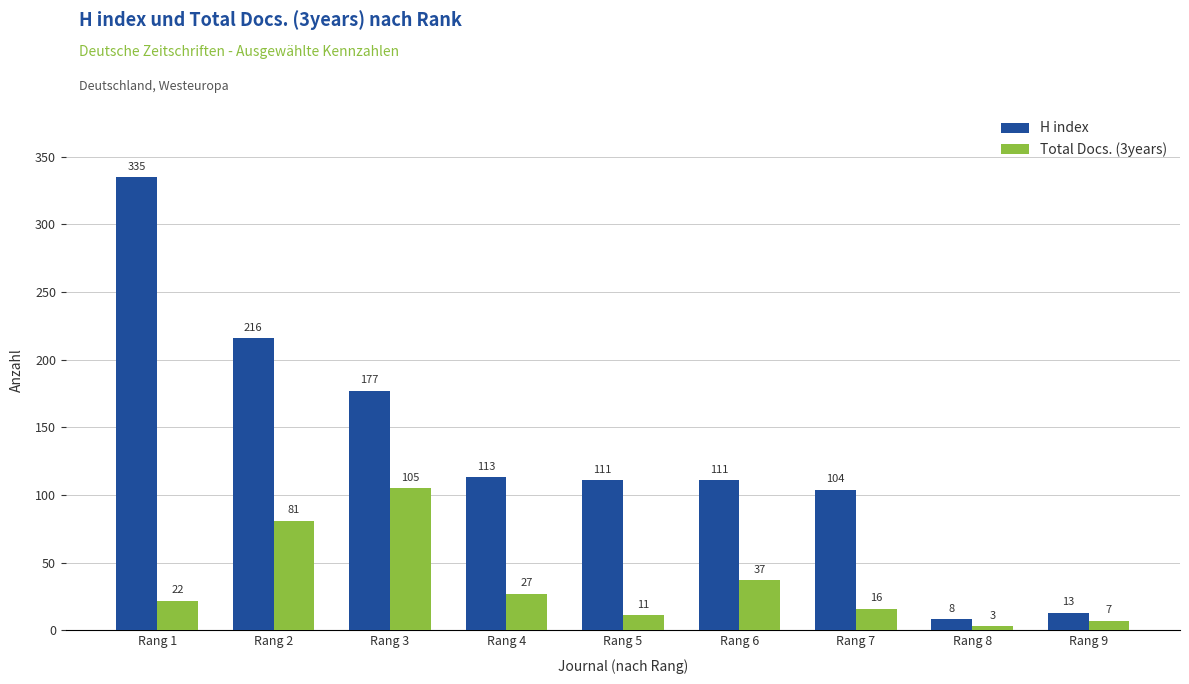

Rank the series by their average value, from highest to lowest.

H index, Total Docs. (3years)